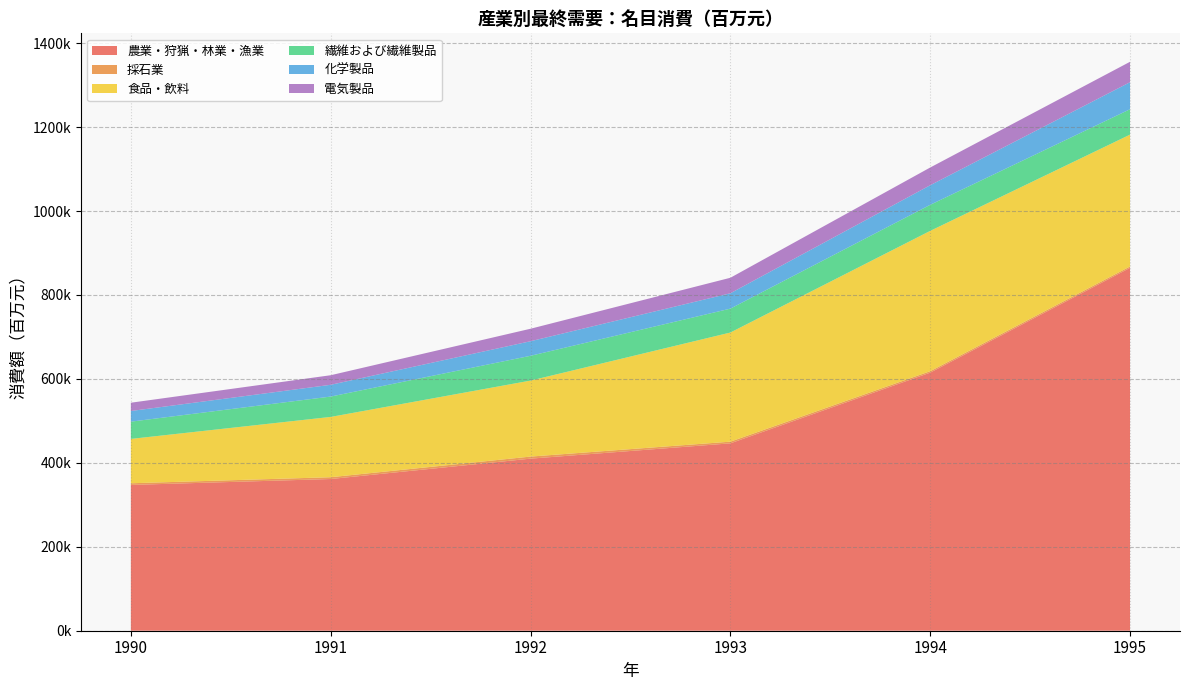

Reading left to right, extract all data points from this chart.

農業・狩猟・林業・漁業: 347360.5	361456.6	409984.9	446456.2	614890.6	864577.0
採石業: 3973.1	4294.9	4936.2	3994.3	3453.5	3324.3
食品・飲料: 105680.3	143660.4	181060.5	260013.5	334324.6	314084.1
繊維および繊維製品: 41113.5	48486.8	59070.0	56937.2	62095.6	60536.1
化学製品: 25358.2	28033.8	34681.6	36597.2	46645.0	64356.6
電気製品: 19751.8	22801.4	29768.9	36943.6	42234.7	48666.9